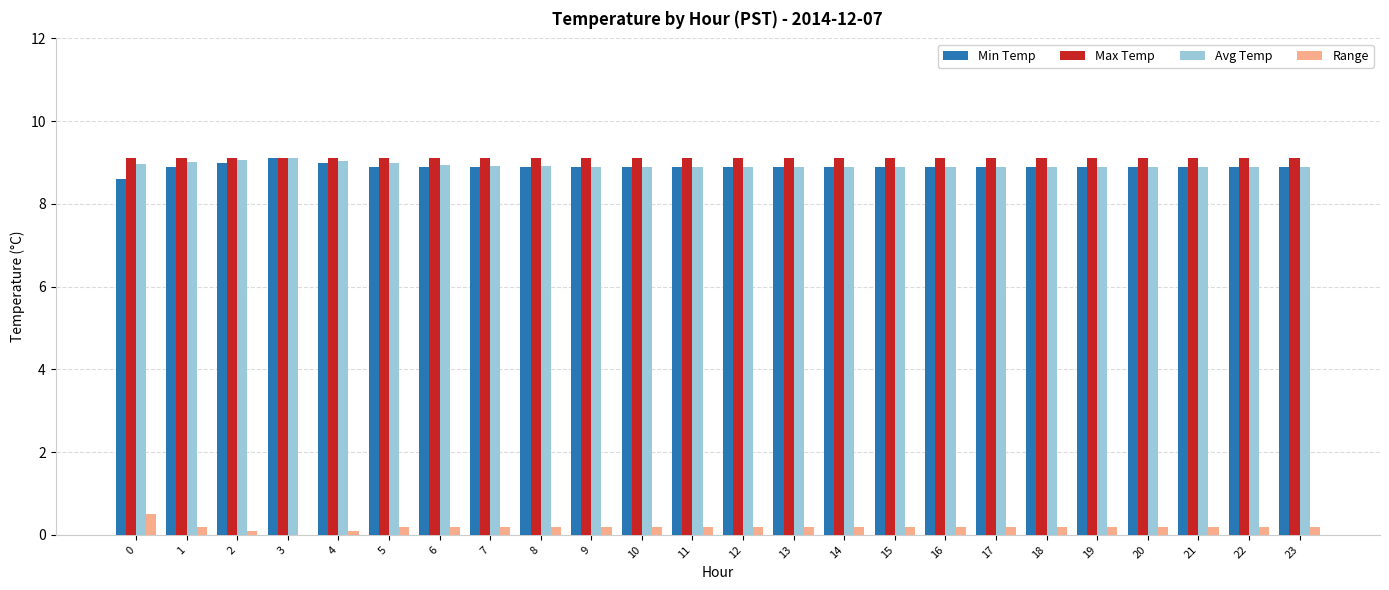

Is it true that Avg Temp equals 1.8 at 22?

False